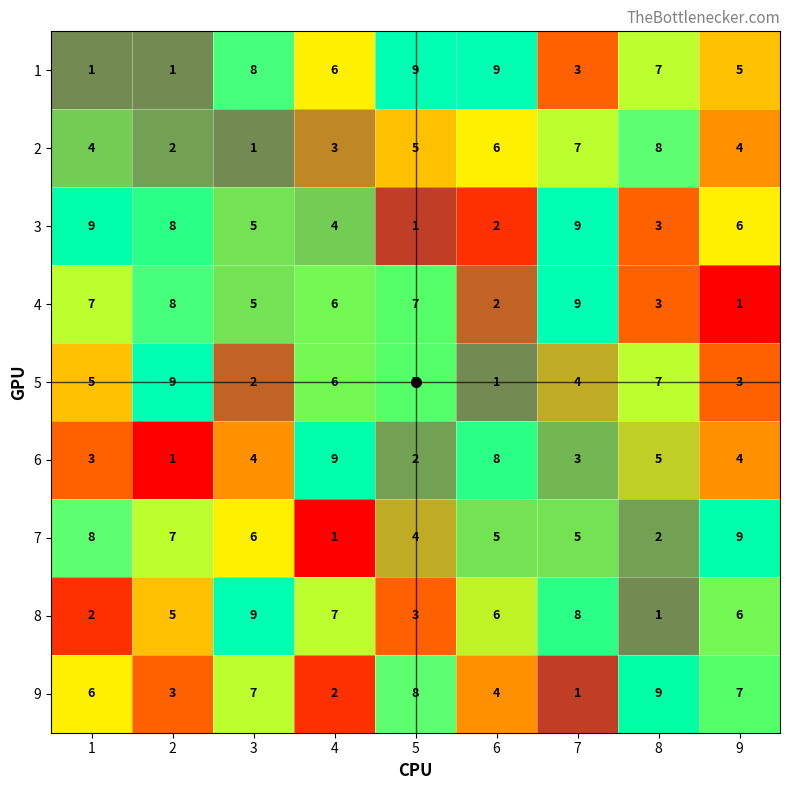

The 1 series shows 1 at 2. True or false?

True